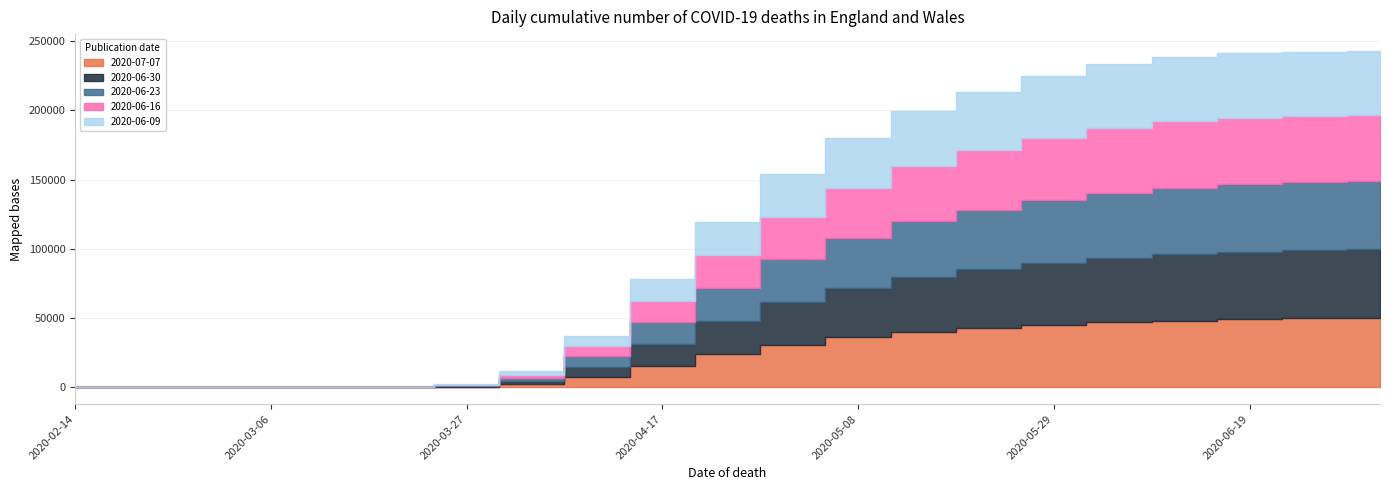

Is the value of 2020-06-09 at 2020-02-14 greater than the value of 2020-06-16 at 2020-05-29?

No